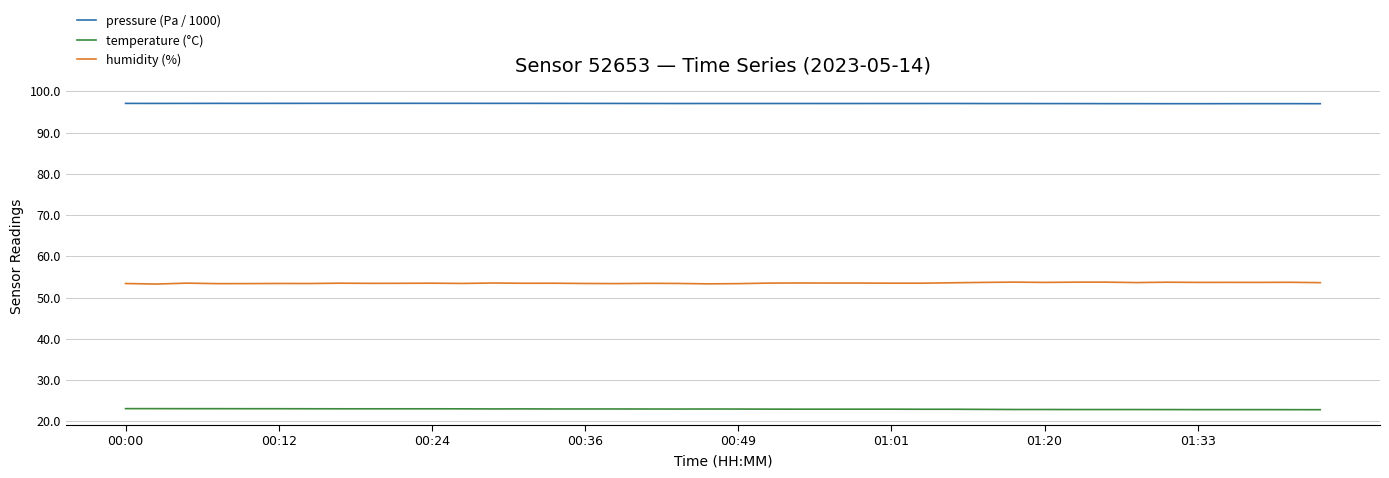

Which series has the largest total across all categories?

pressure (Pa / 1000)